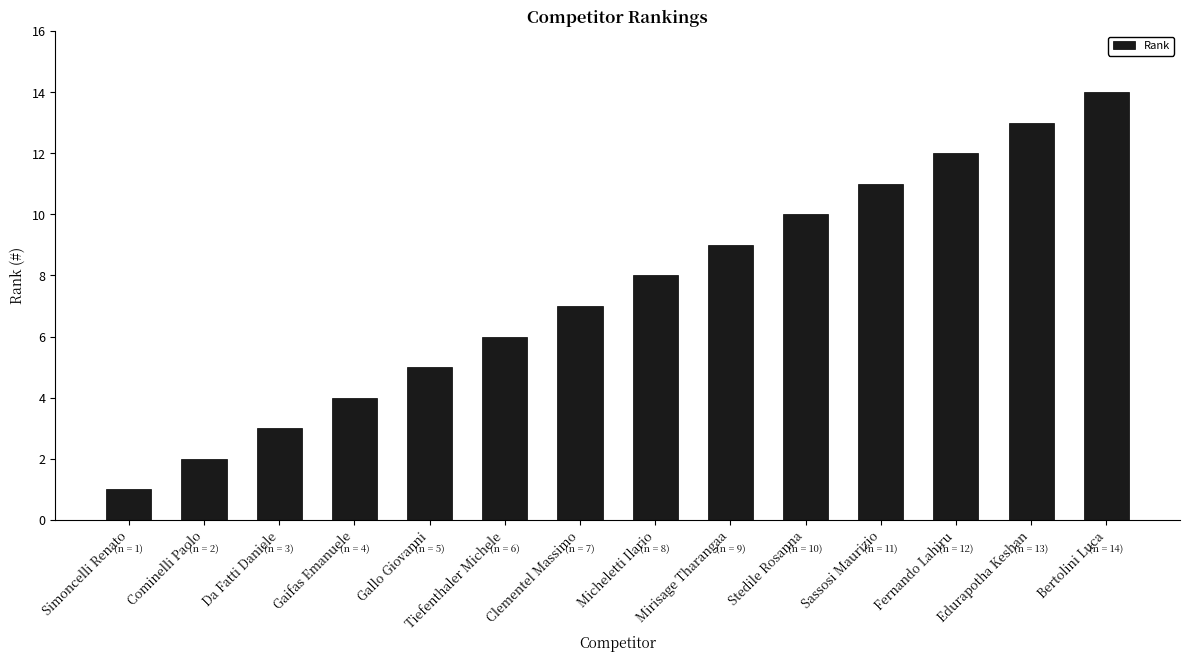

Does the chart contain stacked bars?

No